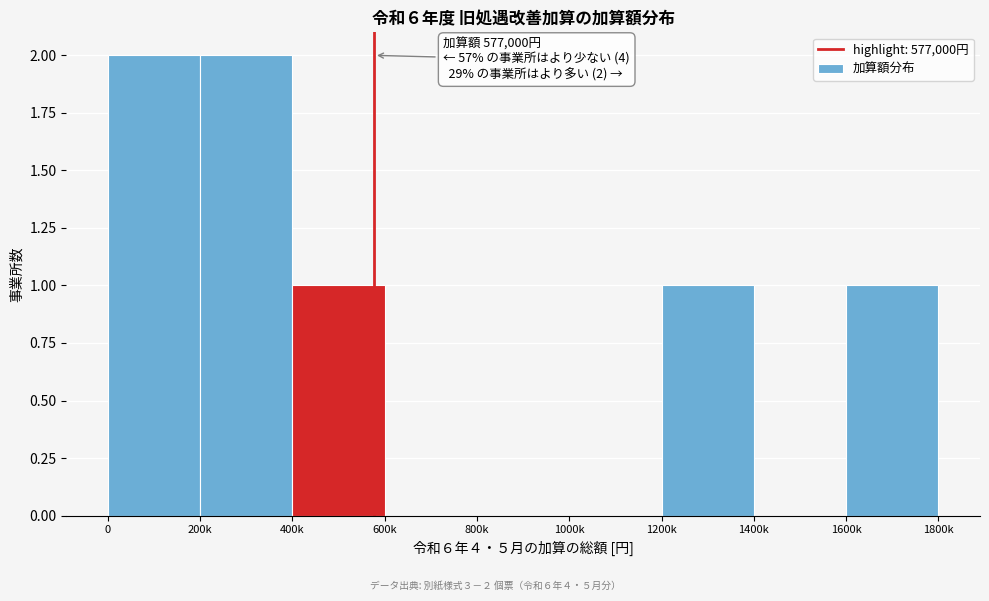

Reading left to right, what are all the values shown in this chart?

0=2	200k=2	400k=1	600k=0	800k=0	1000k=0	1200k=1	1400k=0	1600k=1